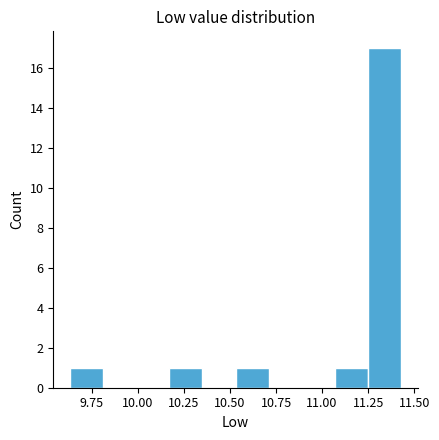

Around what value on the x-axis is the tallest bar? Give the approximate position of its centre, as read against the axis.

11.35